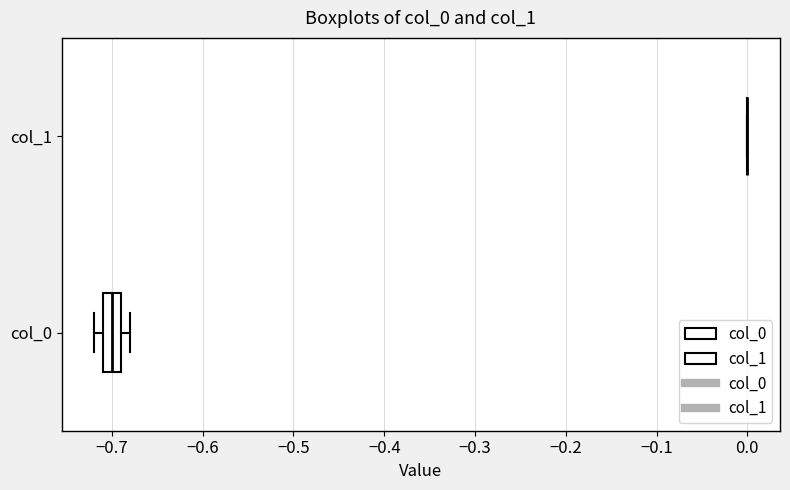

Reading bottom to top, transcribe this box plot: for each box, give where its median line is, the range the box spans, and where its two whiskers end, as read against the x-axis. The values are not printed on the chart, so give them approximately, as read against the axis.

col_0: median -0.70, box -0.71 to -0.69, whiskers -0.72 to -0.68
col_1: box collapsed to a line at 0.00, whiskers 0.00 to 0.00